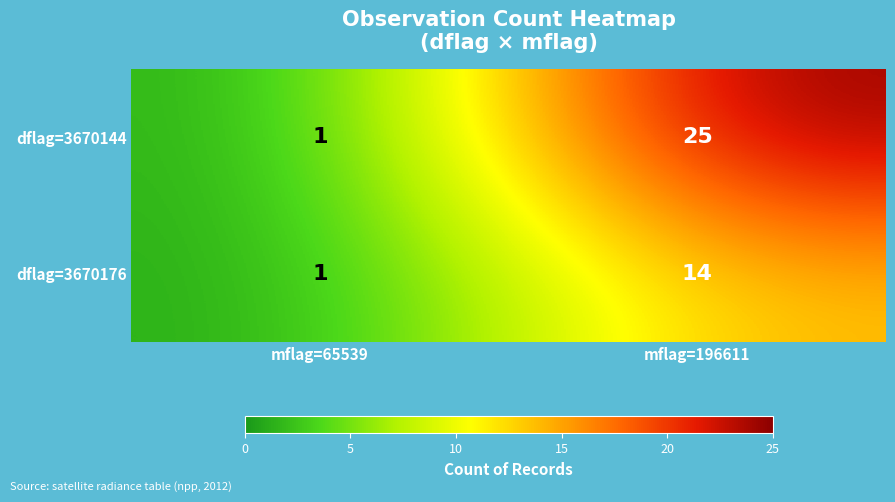

At how many categories does at least one series exceed 3?

1